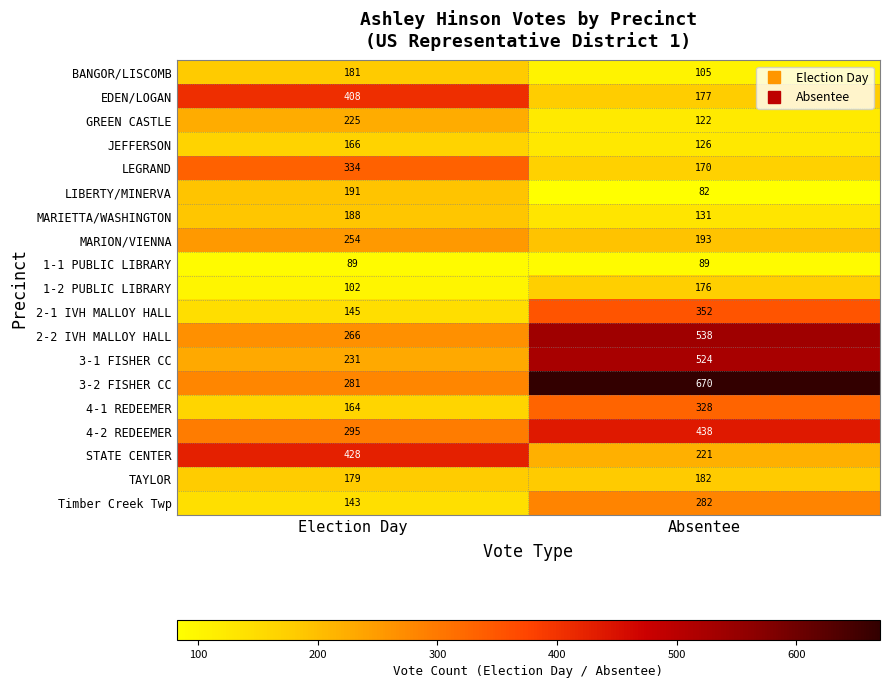

What is the sum of the 2-2 IVH MALLOY HALL values at Election Day and Absentee?

804